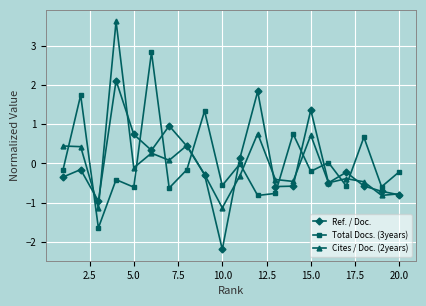

What is the value of the Total Docs. (3years) point at the 12th from the left?

-0.8